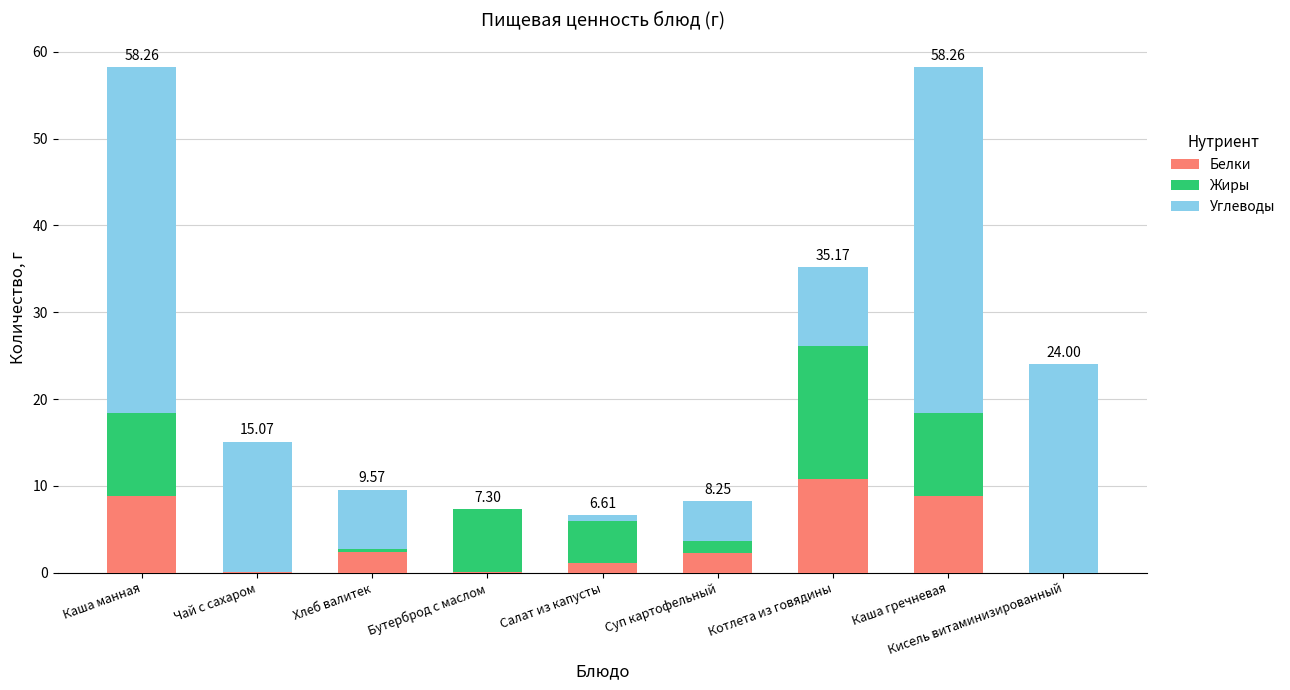

At which label does Белки reach its peak?

Котлета из говядины